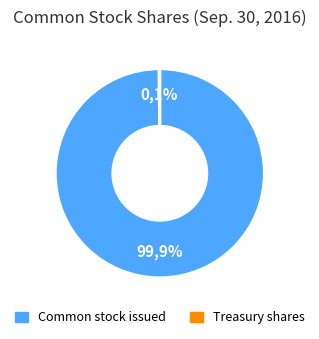

Is it true that Common Stock held in treasury, shares is 11% of the pie?

False